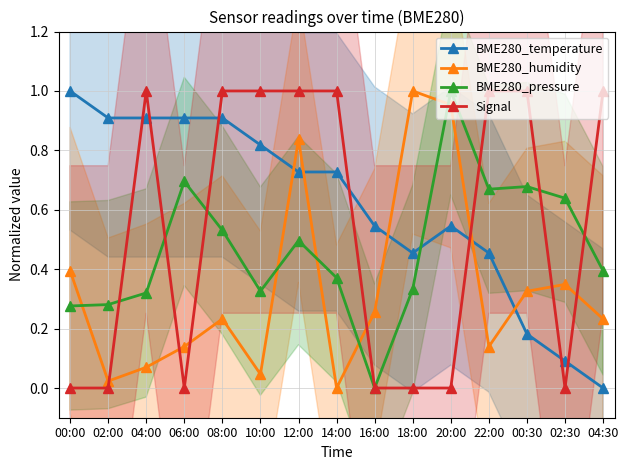

What is the sum of all BME280_pressure values?

7.0